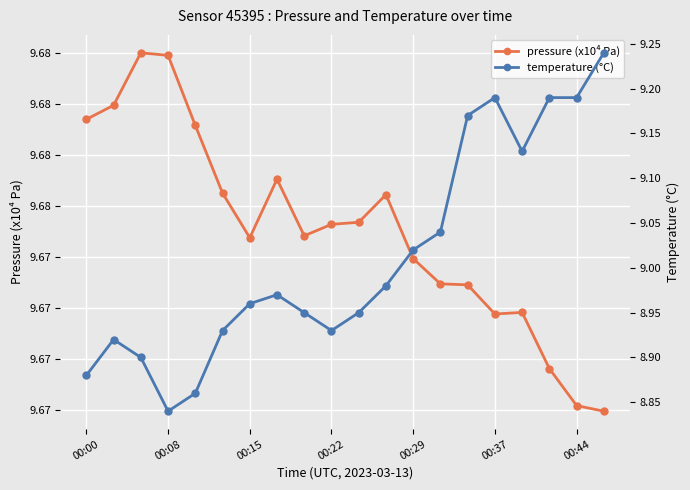

What position from the left is 16?

17